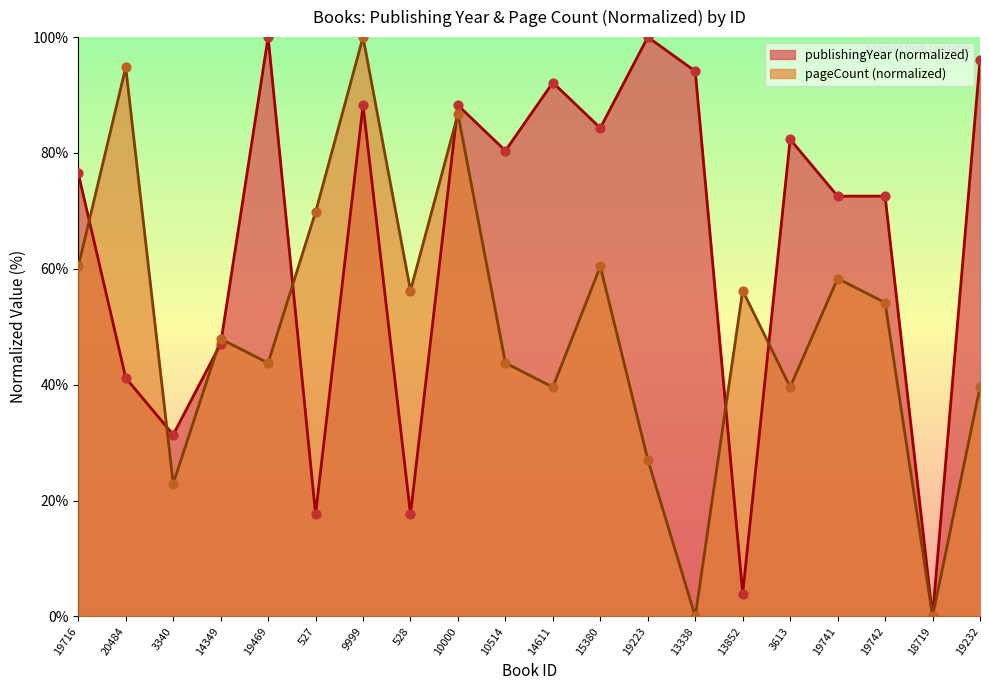

At which category is the sum across all series the highest?

9999